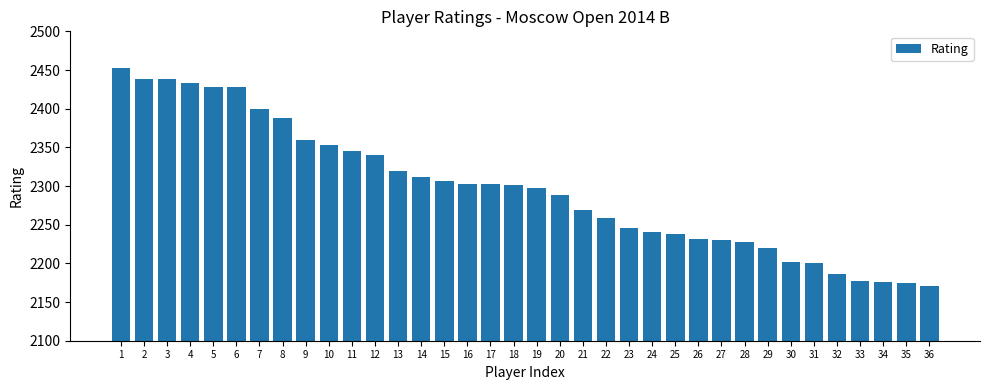

What is the sum of all values?

82684